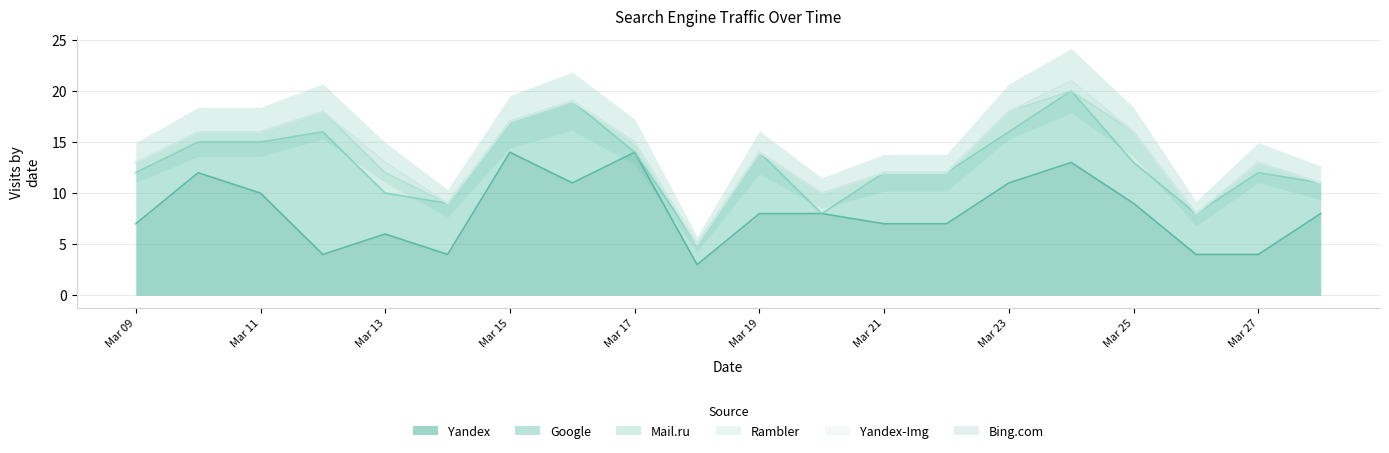

True or false: Yandex and Mail.ru cross at least once.

False